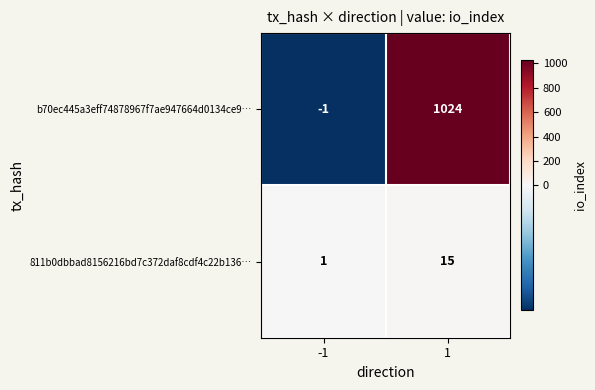

How many categories are shown in the chart?

2